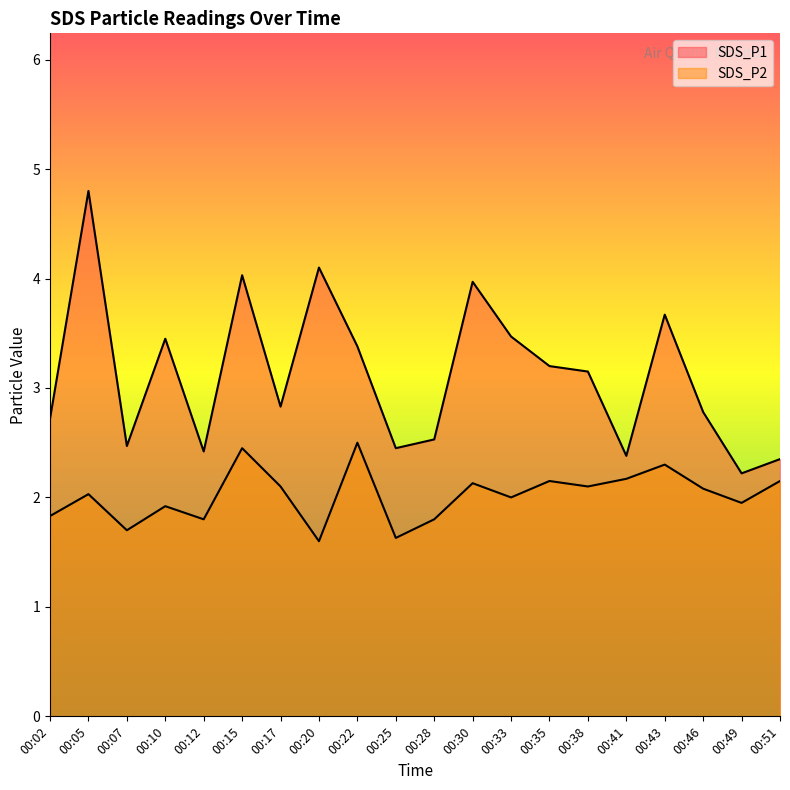

How many lines are shown in the chart?

2